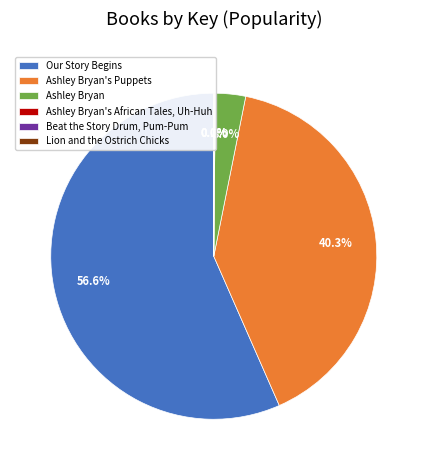

What is the largest slice in the pie chart?

Our Story Begins